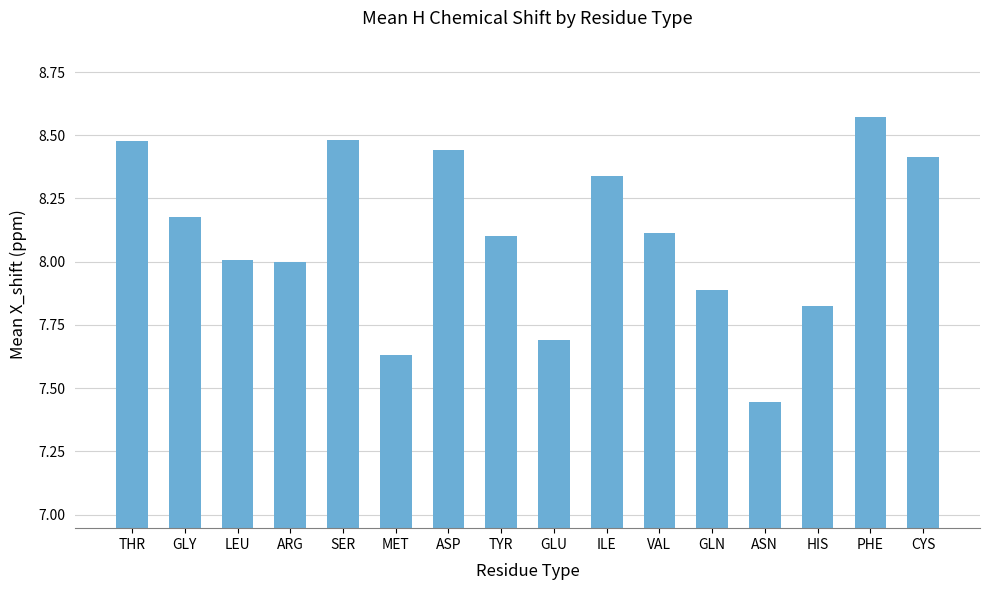

Count the number of data series in this chart.

1